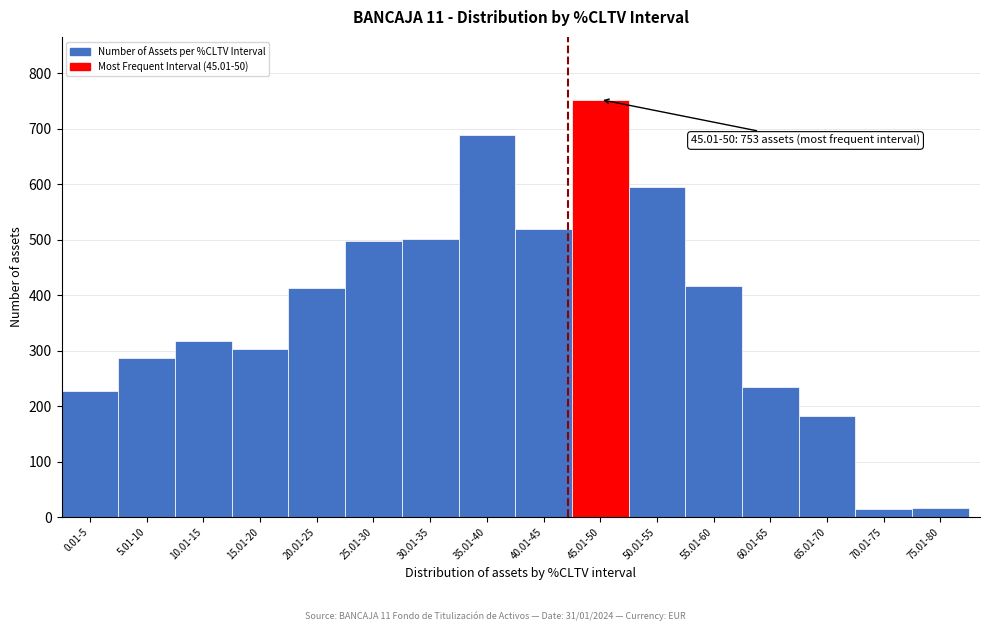

Approximately how many times larger is the value at 15.01-20 compared to 65.01-70?

1.7